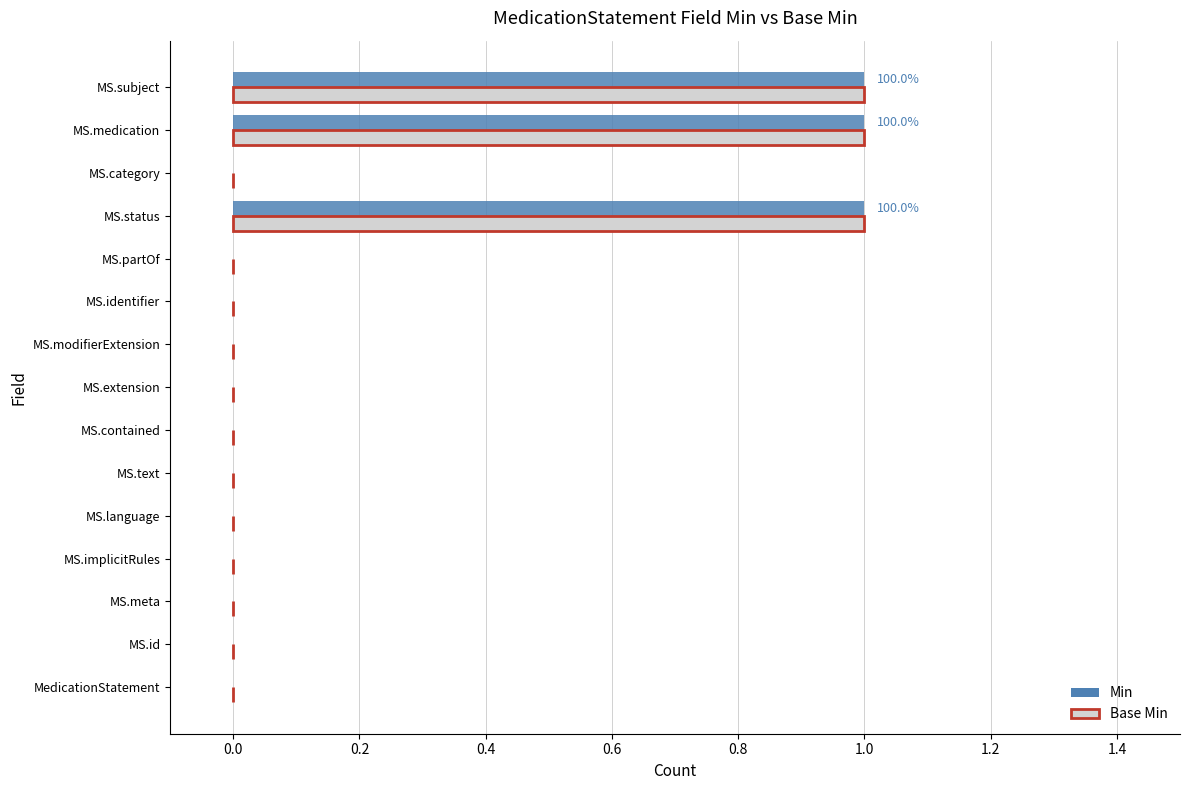

What is the sum of all Min values?

3